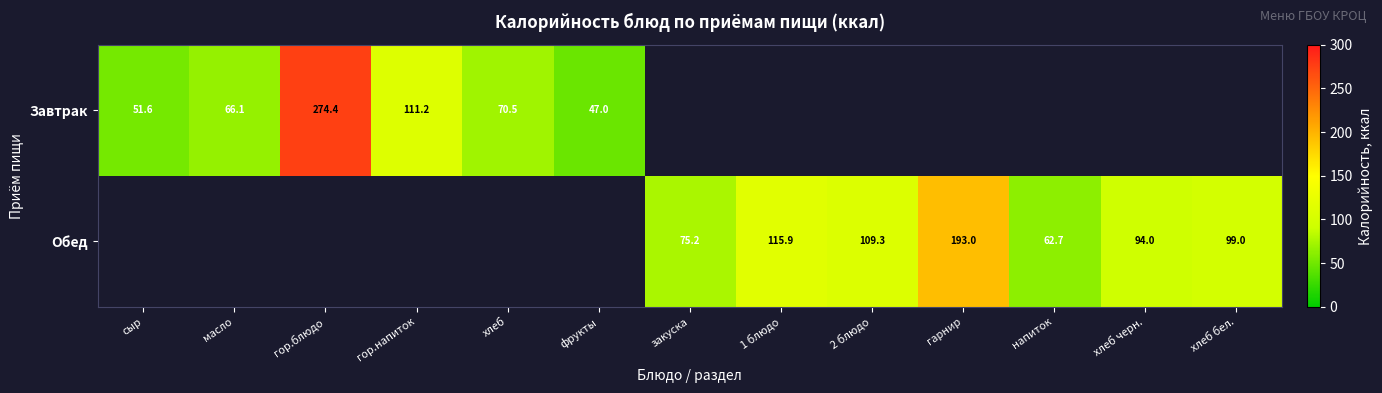

Is it true that Завтрак equals 274.4 at гор.блюдо?

True